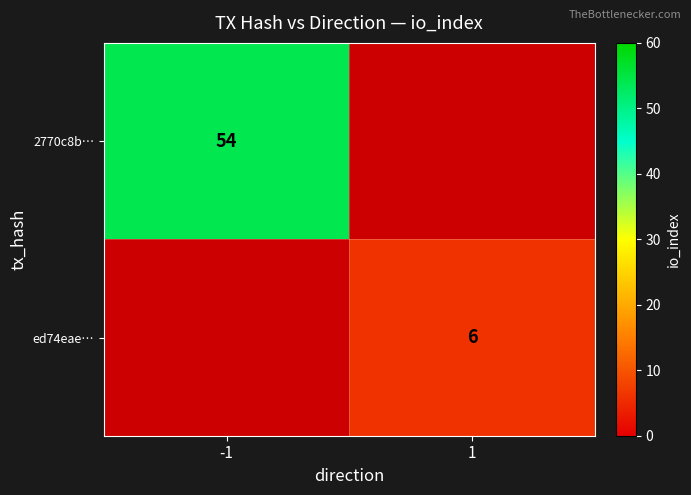

Is it true that 2770c8b… equals 54 at -1?

True